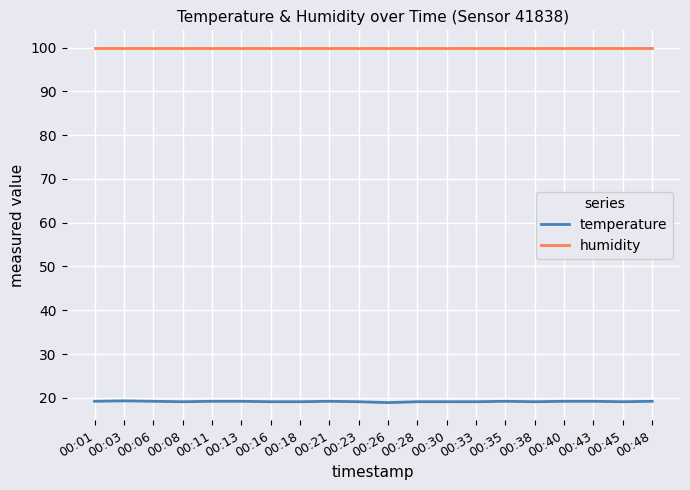

Rank the series by their average value, from lowest to highest.

temperature, humidity